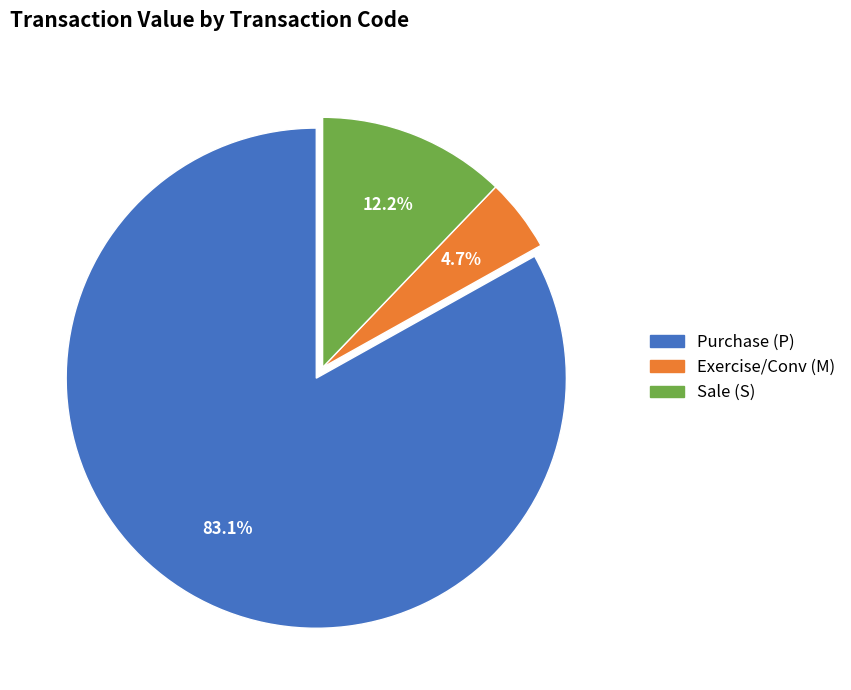

How many slices are in this pie chart?

3